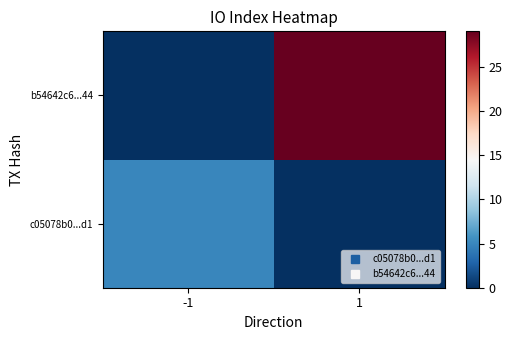

Reading left to right, what are all the values shown in this chart?

c05078b0...d1: -1=5	1=0
b54642c6...44: -1=0	1=29